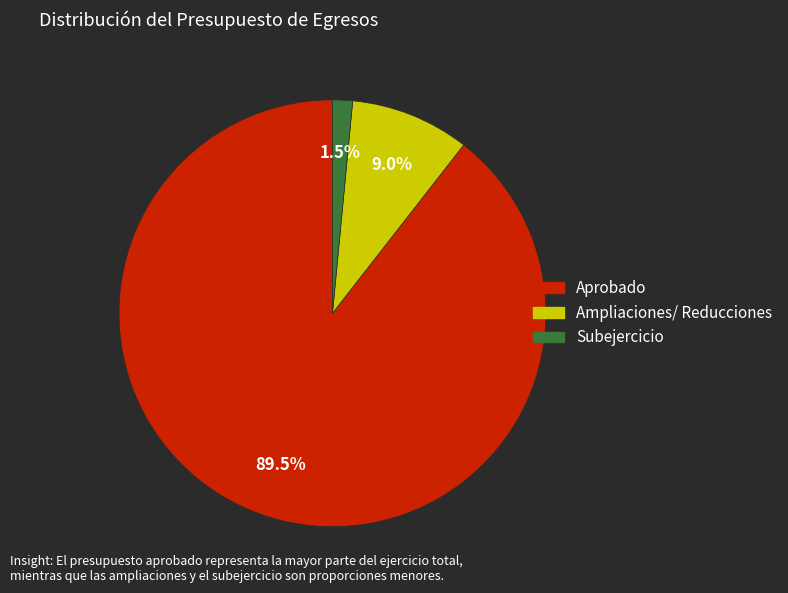

To the nearest percent, what is the average slice percentage?

33%